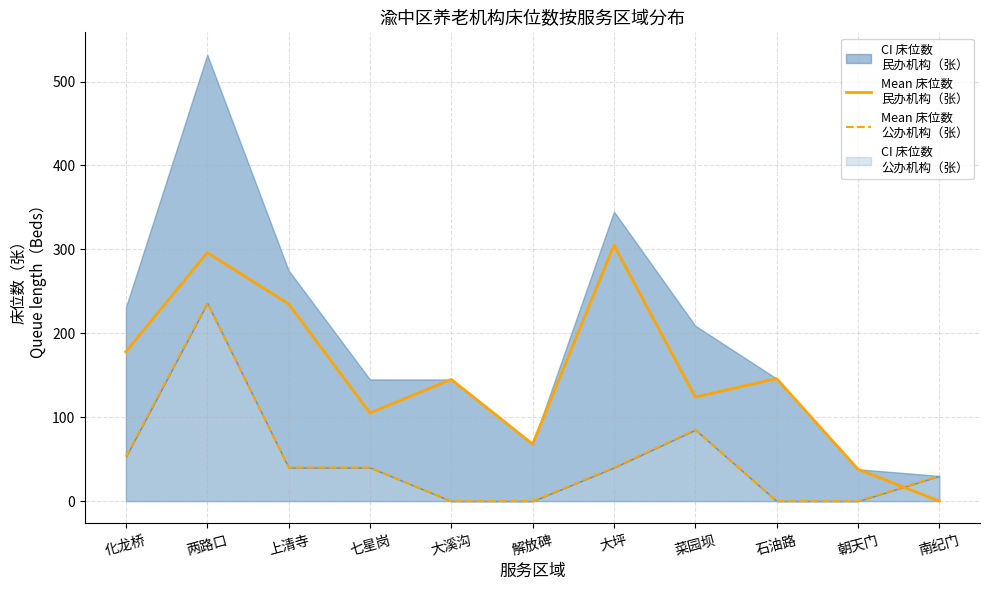

Reading left to right, what are all the values shown in this chart?

Mean 床位数
民办机构（张）: 178	296	235	105	145	68	305	124	146	38	0
Mean 床位数
公办机构（张）: 53	236	40	40	0	0	40	85	0	0	30